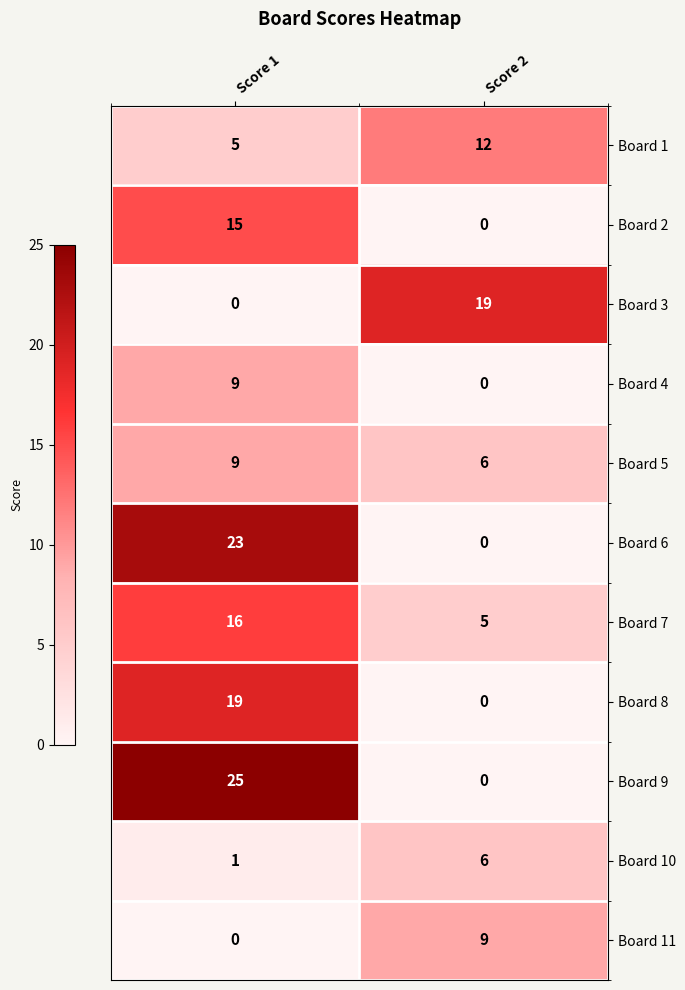

What is the approximate value of Board 6 at Score 1, to the nearest 5?

25